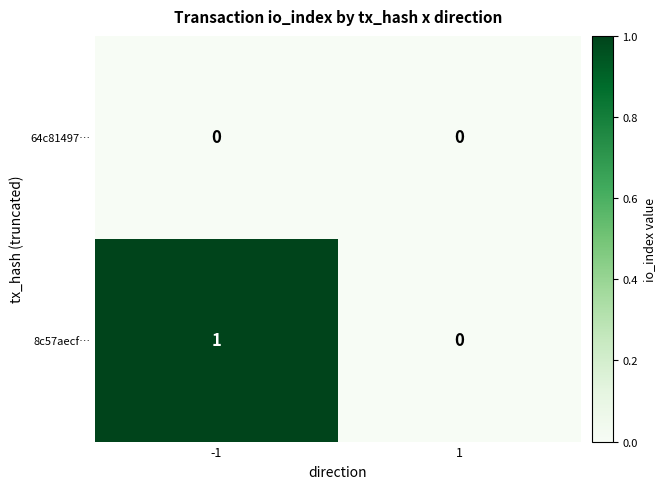

Which series has the largest total across all categories?

8c57aecf…